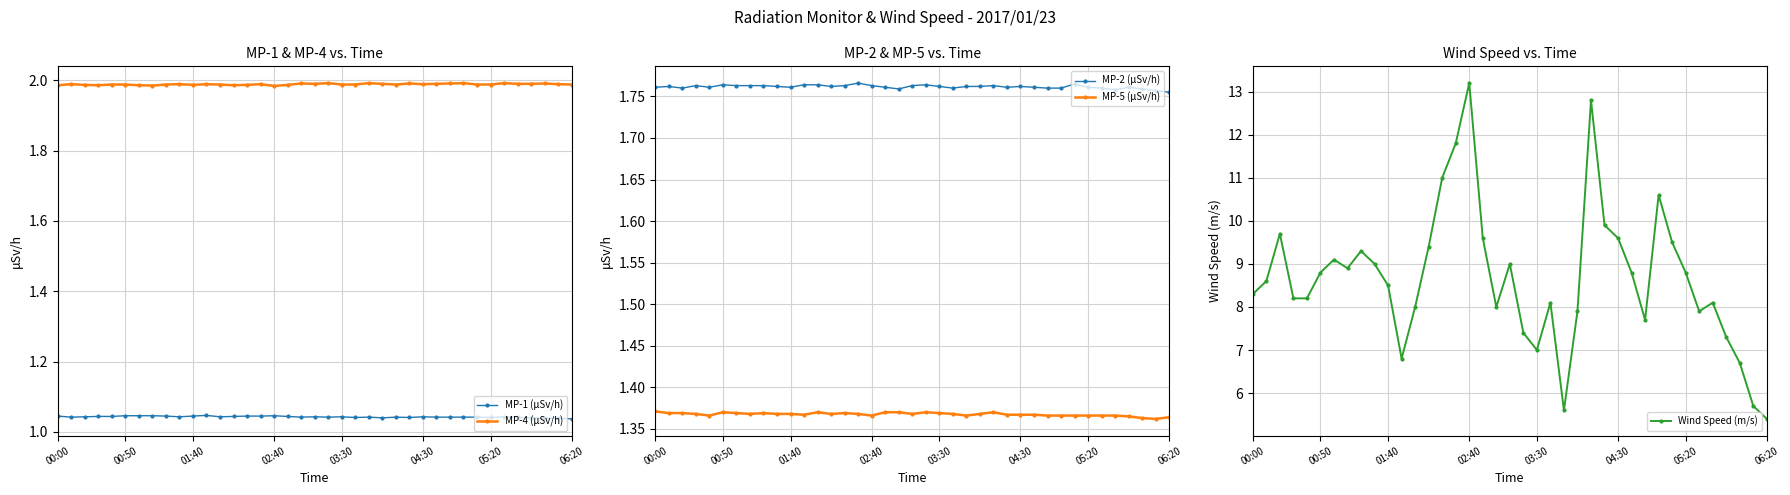

True or false: MP-1 (μSv/h) and MP-4 (μSv/h) cross at least once.

False